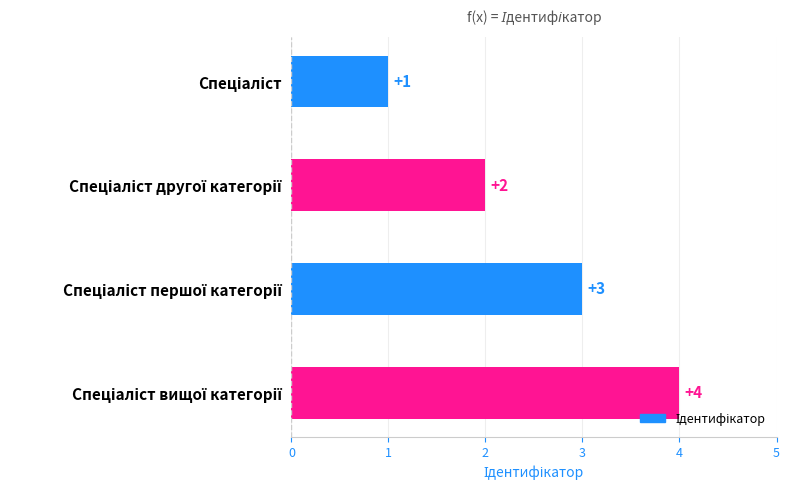

What is the difference between the maximum and minimum values?

3